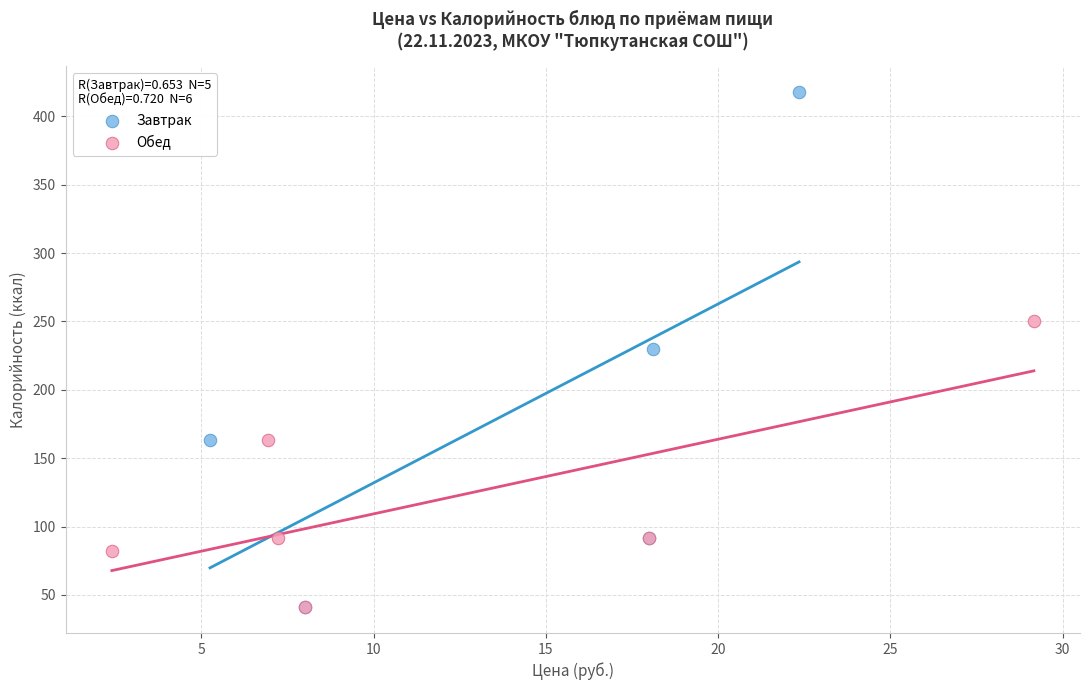

Which series has the largest Y range (max minus min)?

Завтрак